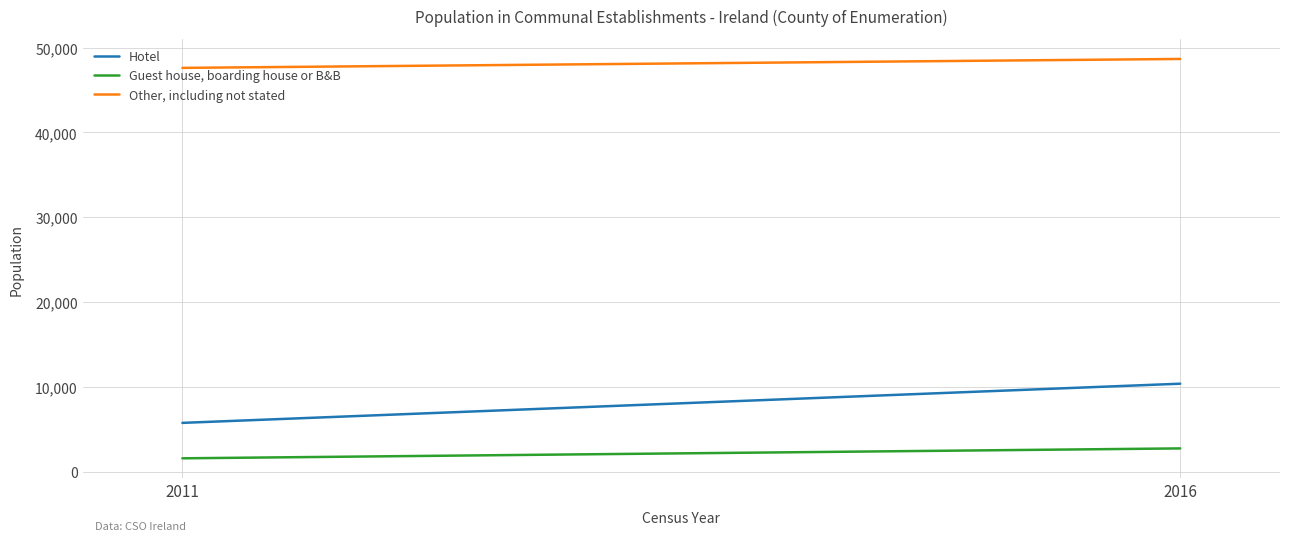

What is the total value across all series at 2016?

61819